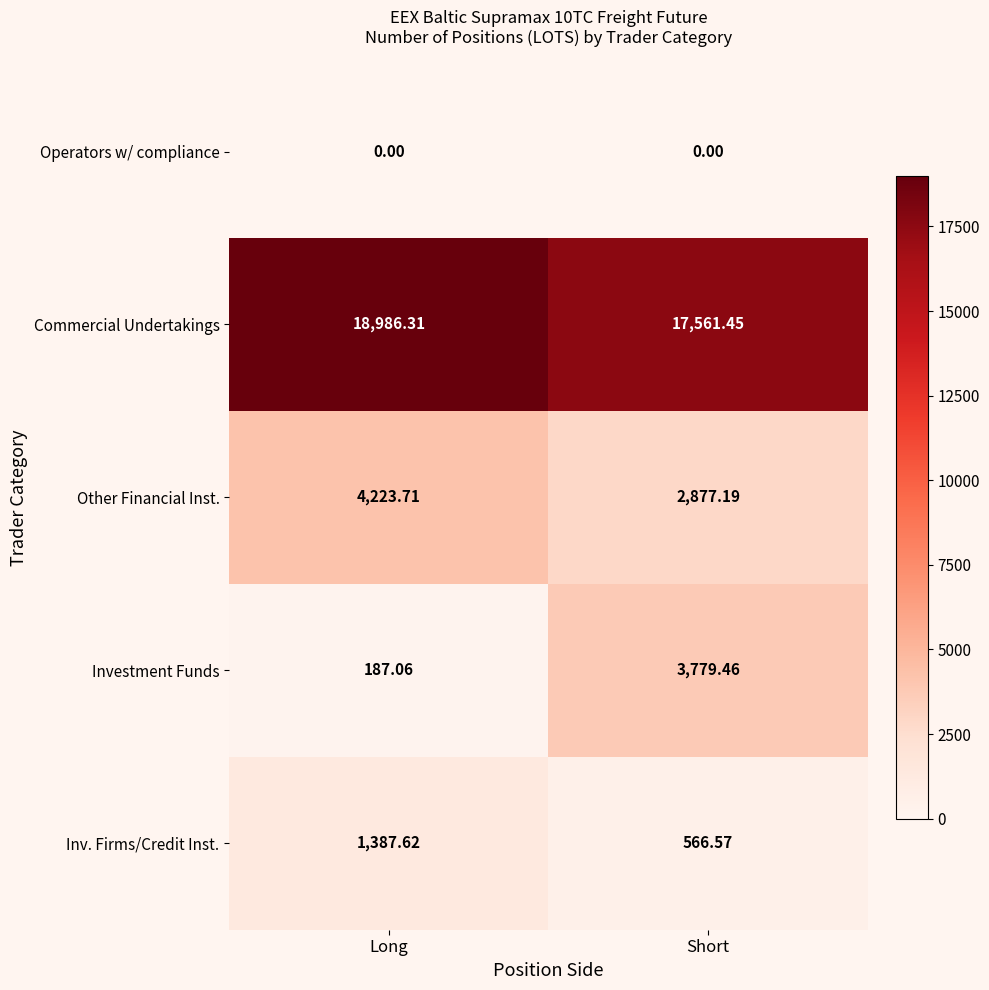

Which category has the highest value across all series?

Long